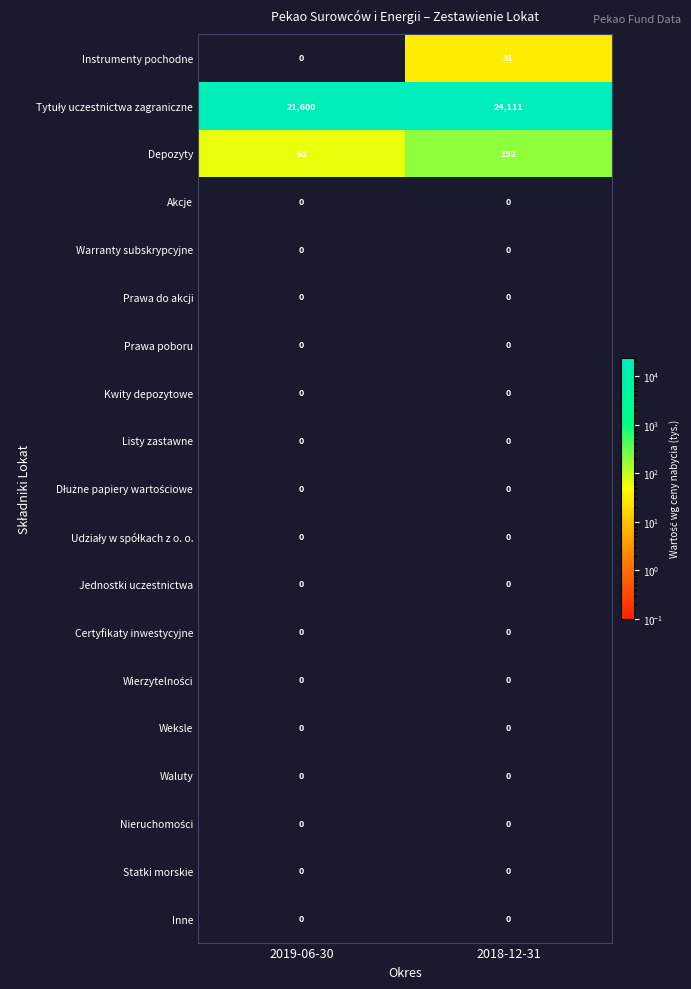

What is the maximum value shown in the chart?

24111